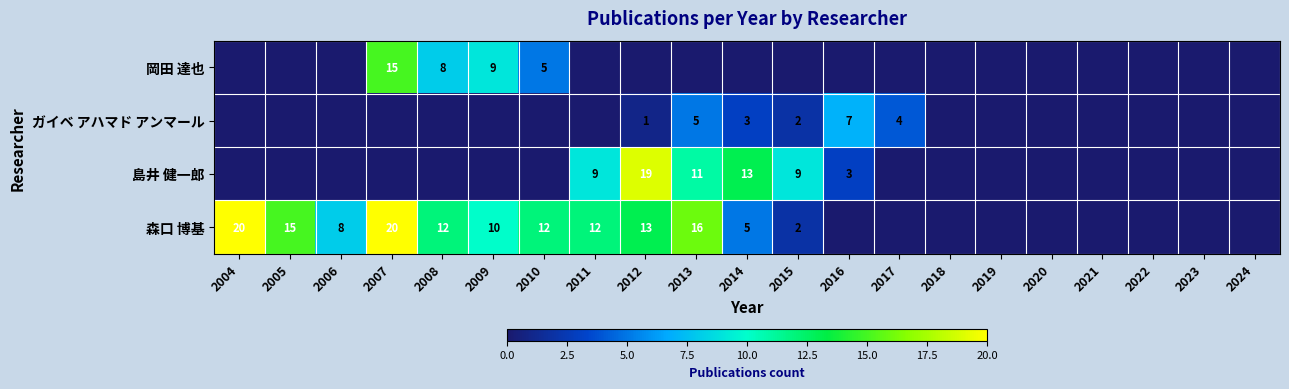

Is it true that ガイベ アハマド アンマール equals 5 at 2014?

False